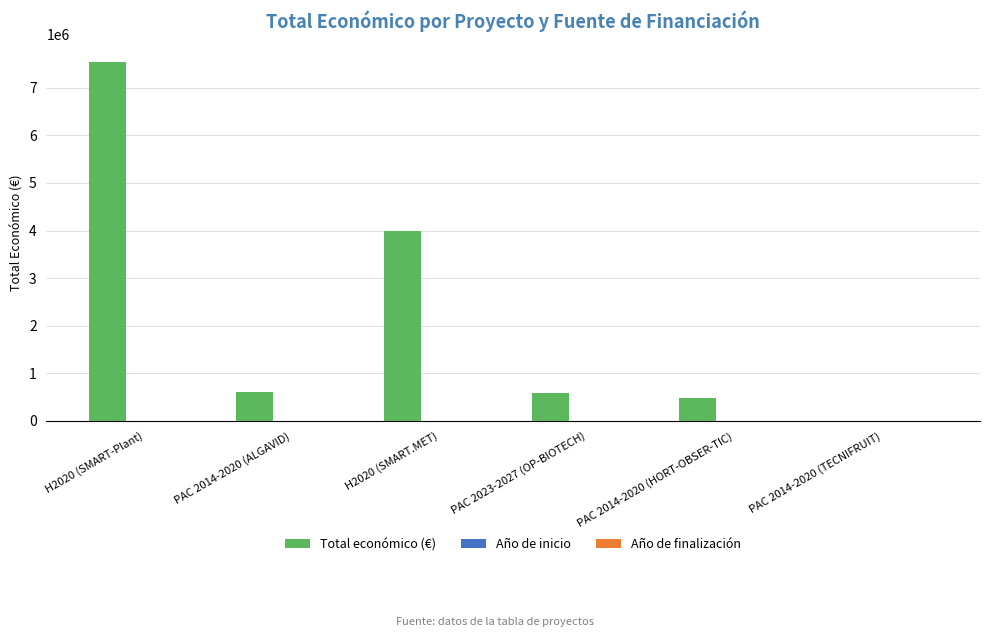

The value of Total económico (€) at H2020 (SMART-Plant) is 7536300. True or false?

True